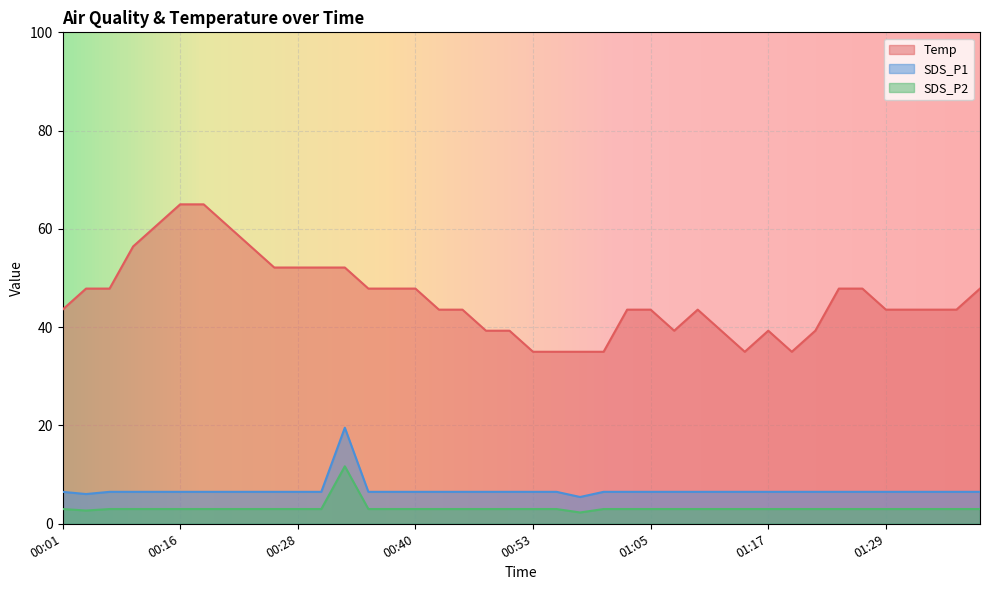

How many lines are shown in the chart?

3